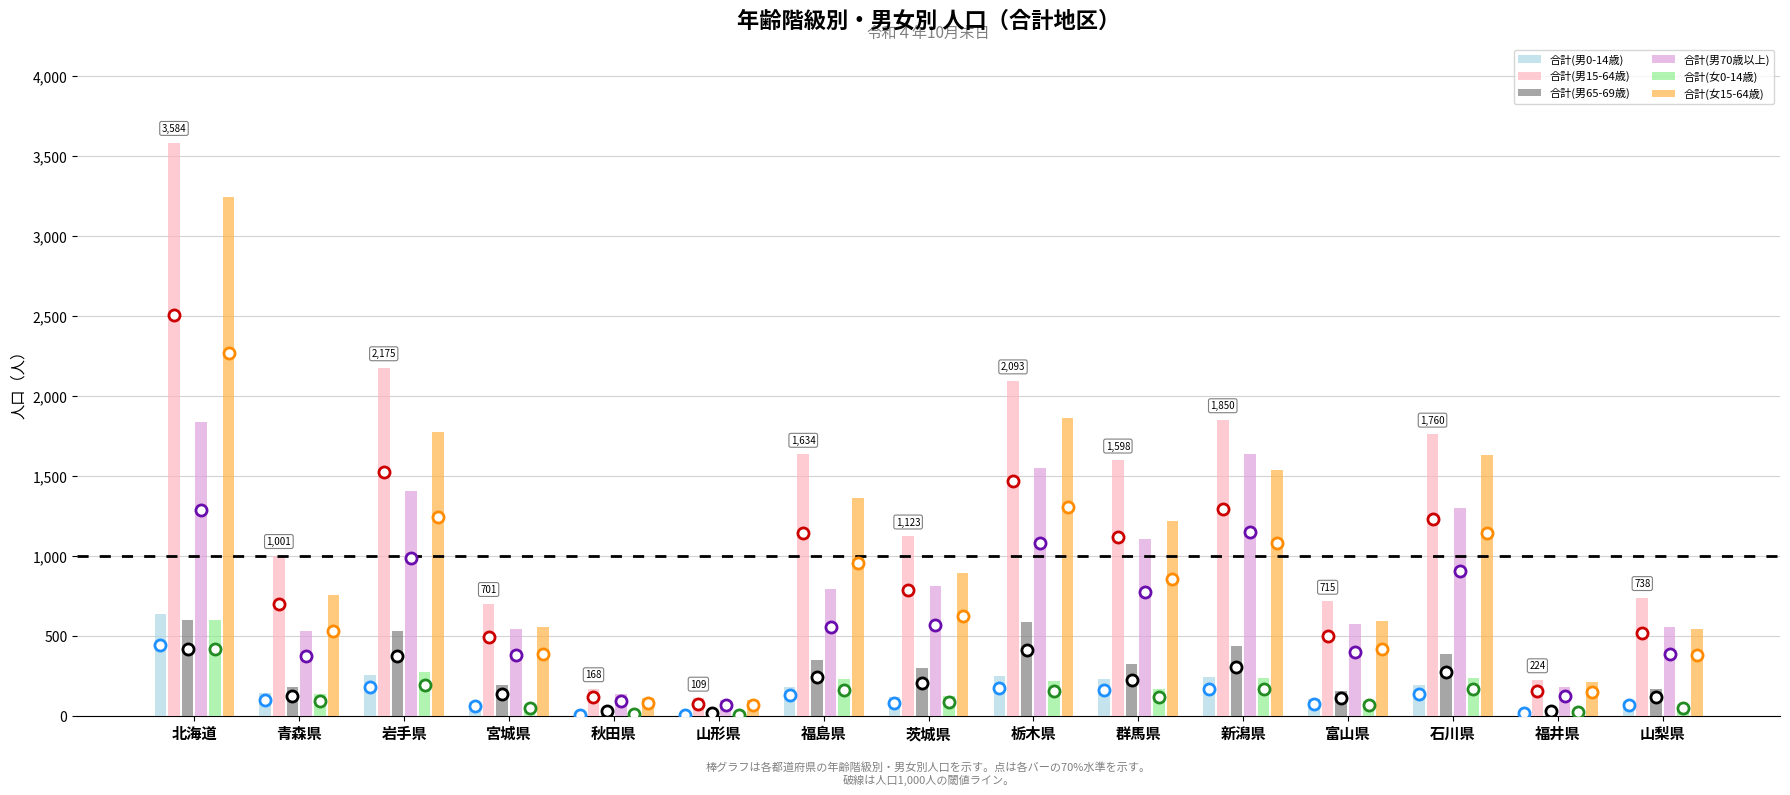

The value of 合計(女15-64歳) at 石川県 is 2868. True or false?

False